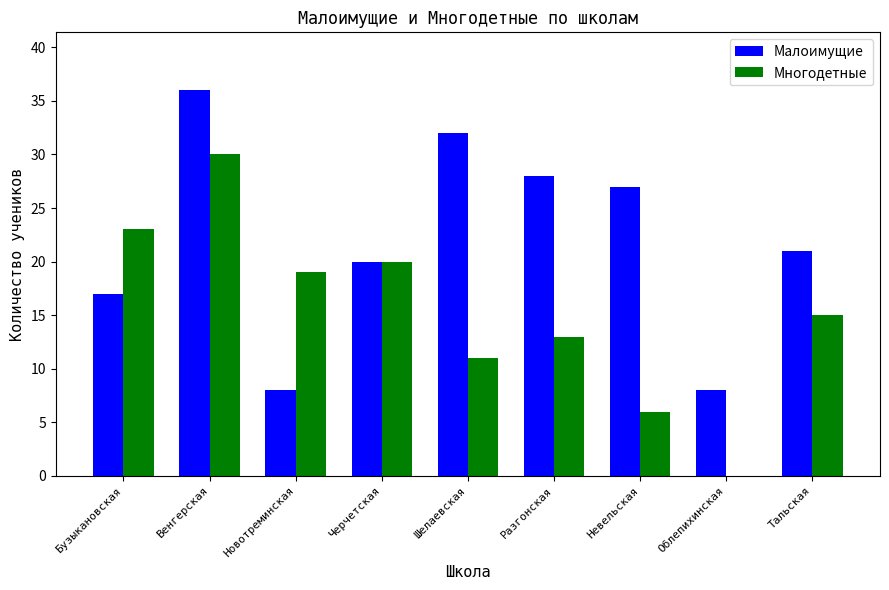

Between Новотреминская and Невельская, which series saw the biggest shift?

Малоимущие